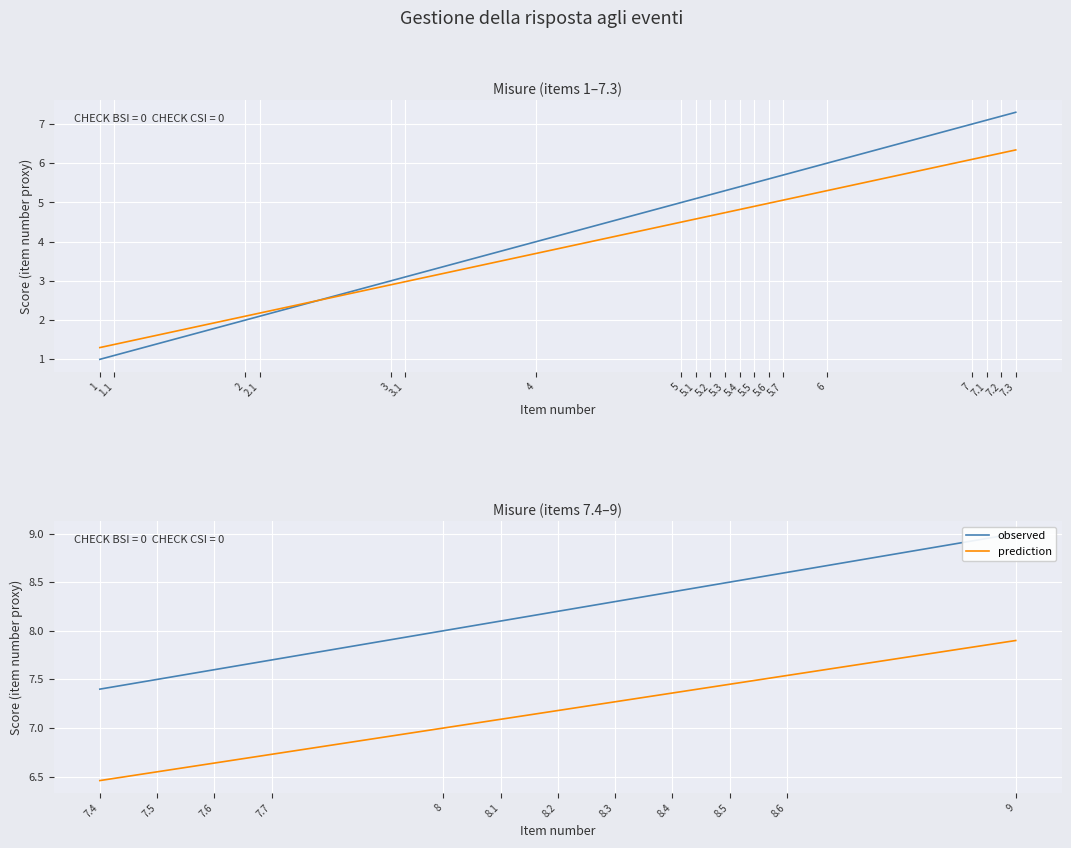

Rank the series by their maximum value, from lowest to highest.

prediction, observed